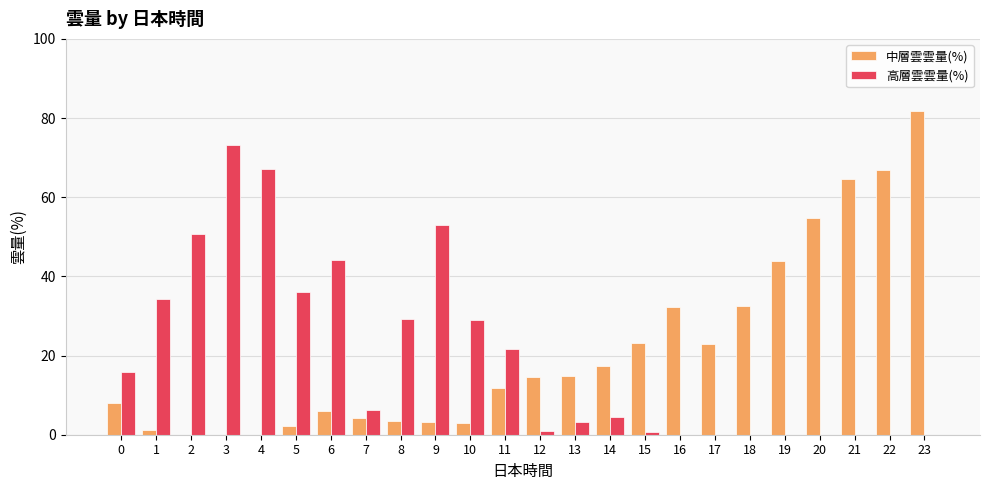

What value does the 中層雲雲量(%) series have at 18?

32.4